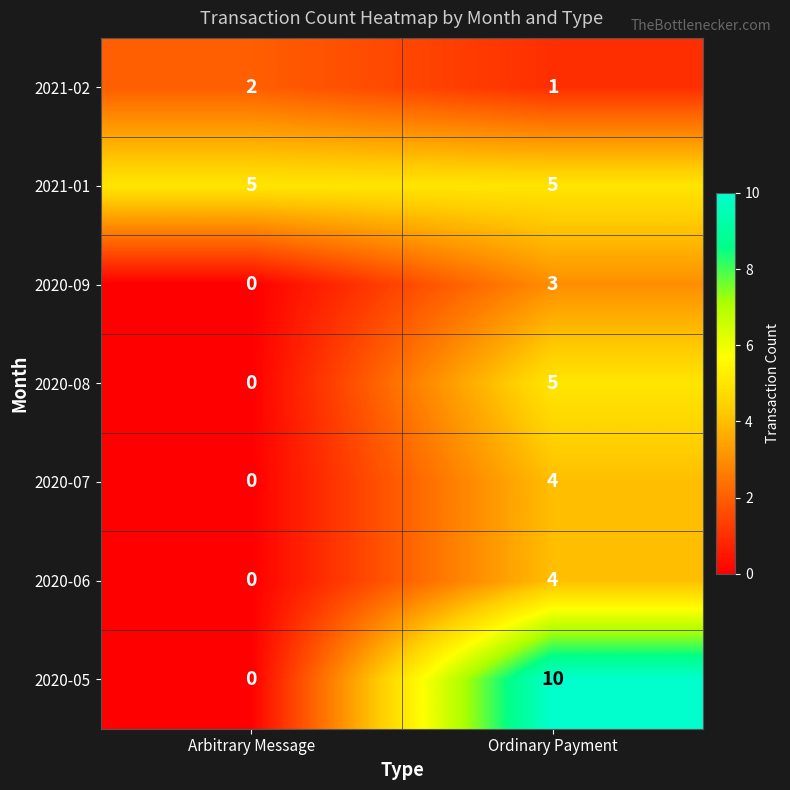

What is the total value across all series at Arbitrary Message?

7